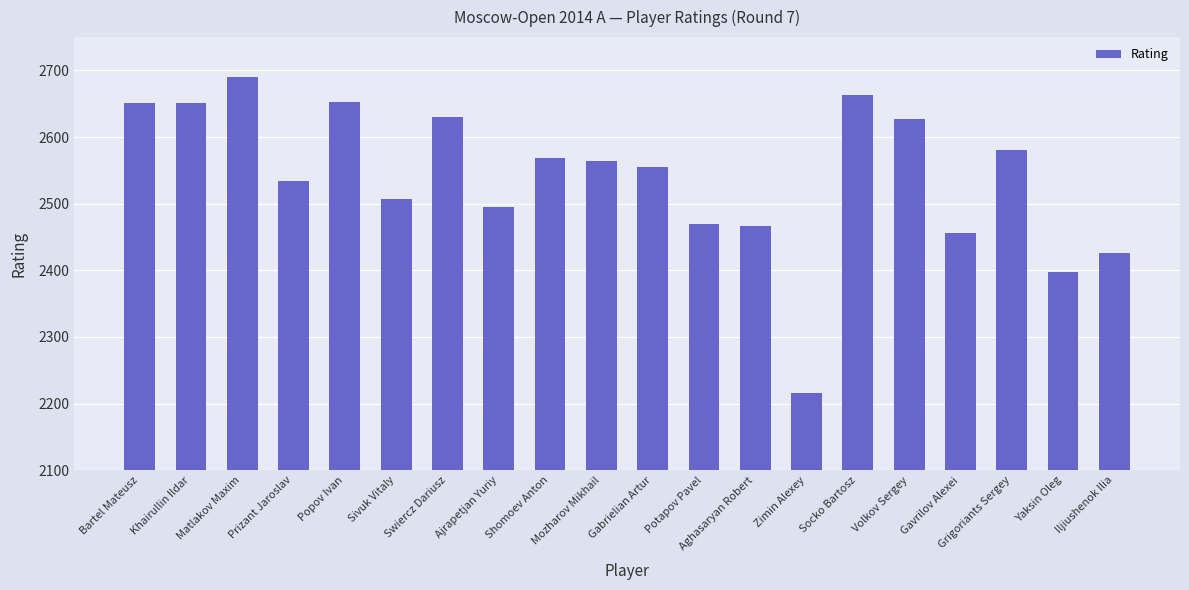

Approximately how many times larger is the value at Grigoriants Sergey compared to Khairullin Ildar?

1.0